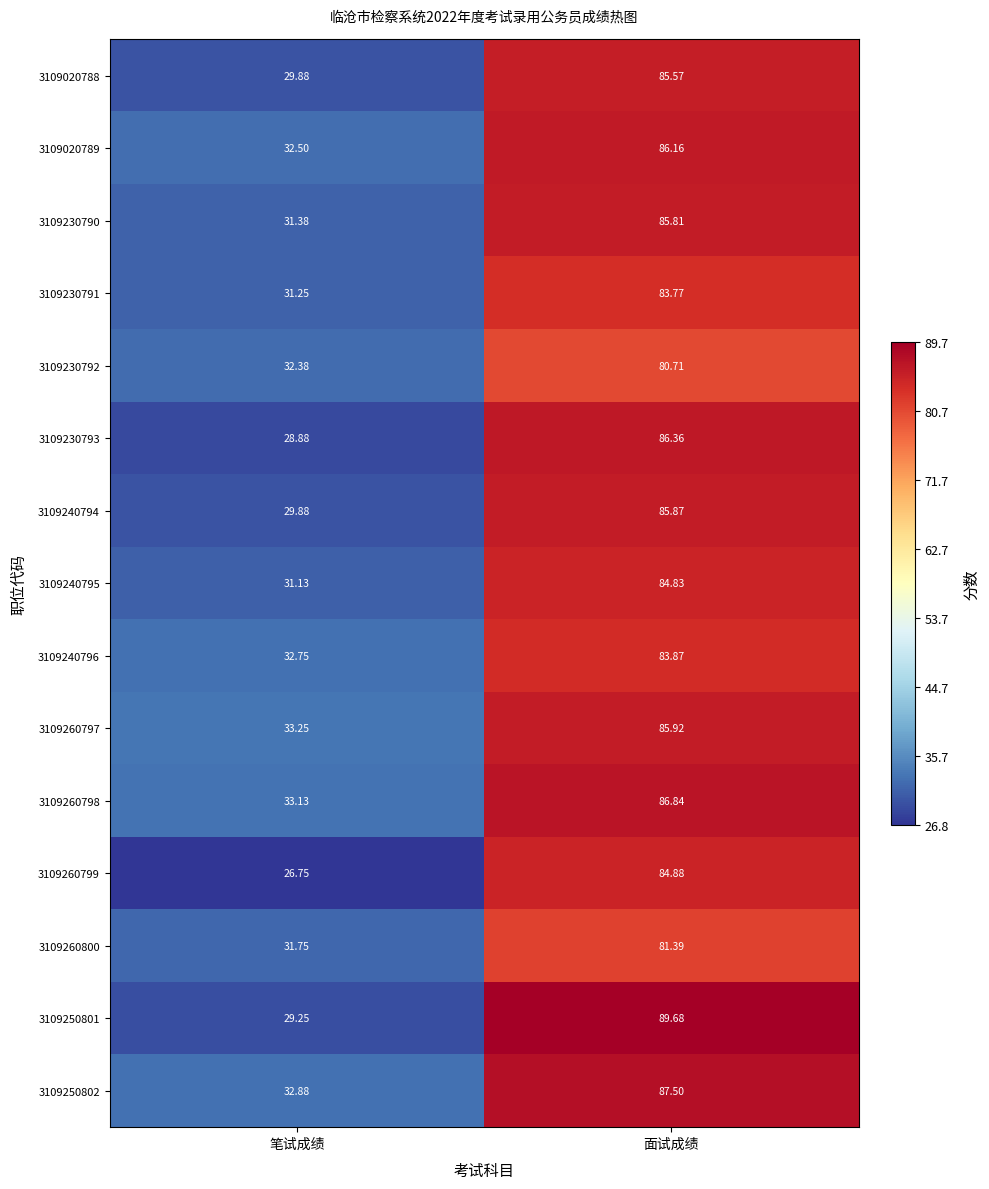

At which category is the sum across all series the highest?

面试成绩